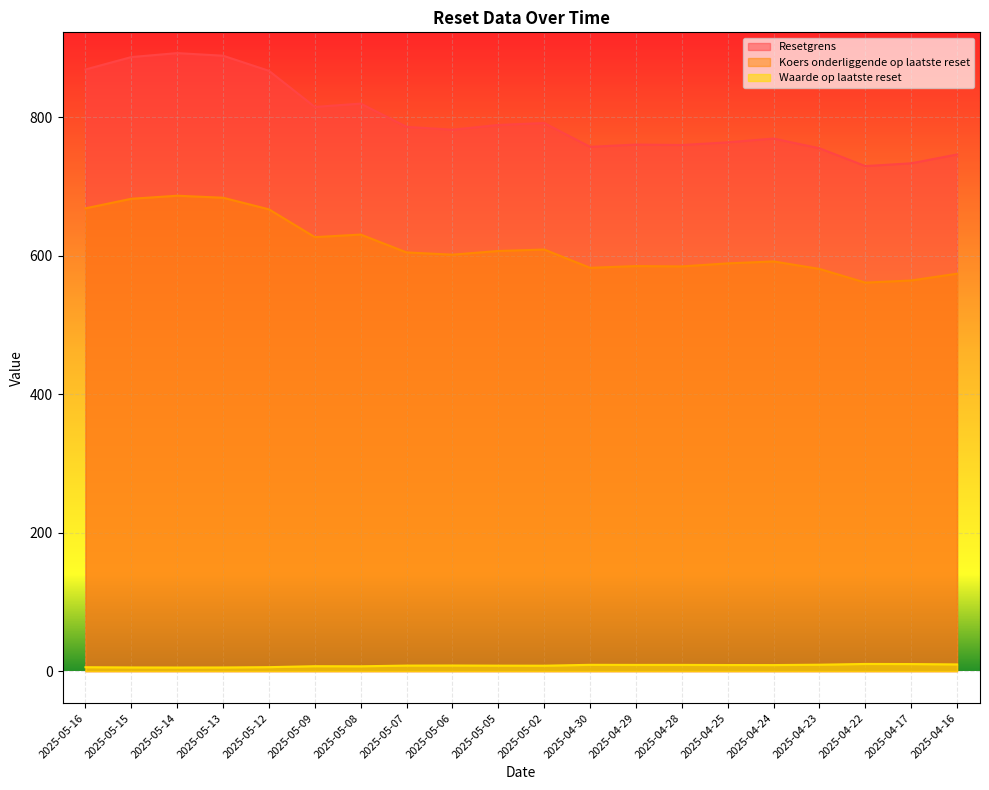

What is the label of the 12th point from the left?

2025-04-30